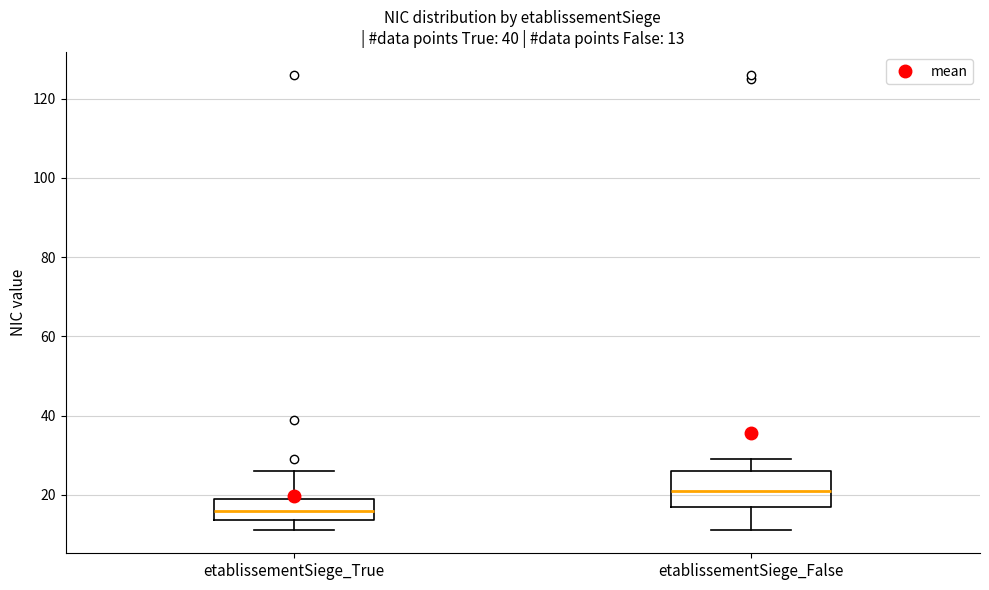

Comparing the boxes themselves (not the whiskers), which one is the tallest?

etablissementSiege_False